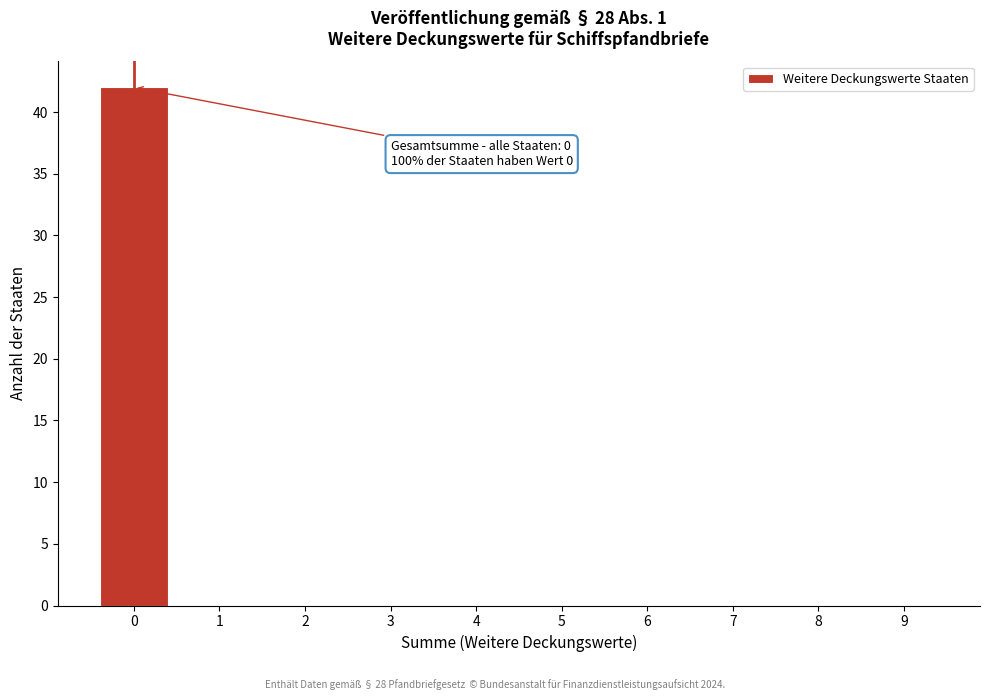

Reading left to right, what are all the values shown in this chart?

0=42	1=0	2=0	3=0	4=0	5=0	6=0	7=0	8=0	9=0